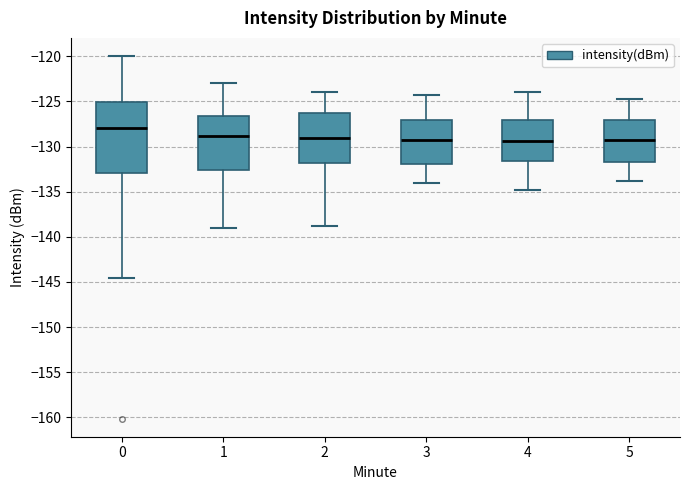

Reading left to right, transcribe this box plot: for each box, give where its median line is, the range the box spans, and where its two whiskers end, as read against the y-axis. The values are not printed on the chart, so give them approximately, as read against the axis.

0: median -128.0, box -133.0 to -125.0, whiskers -144.5 to -120.0
1: median -129.0, box -132.5 to -126.5, whiskers -139.0 to -123.0
2: median -129.0, box -132.0 to -126.5, whiskers -139.0 to -124.0
3: median -129.0, box -132.0 to -127.0, whiskers -134.0 to -124.5
4: median -129.5, box -131.5 to -127.0, whiskers -135.0 to -124.0
5: median -129.5, box -132.0 to -127.0, whiskers -134.0 to -124.5